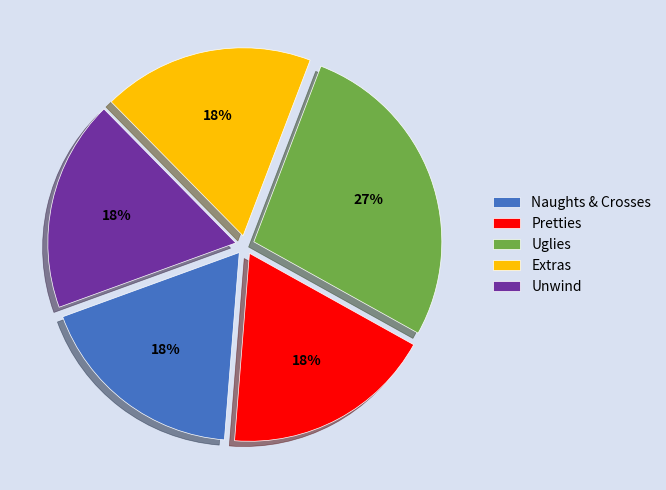

The Uglies slice represents 41% of the pie. True or false?

False